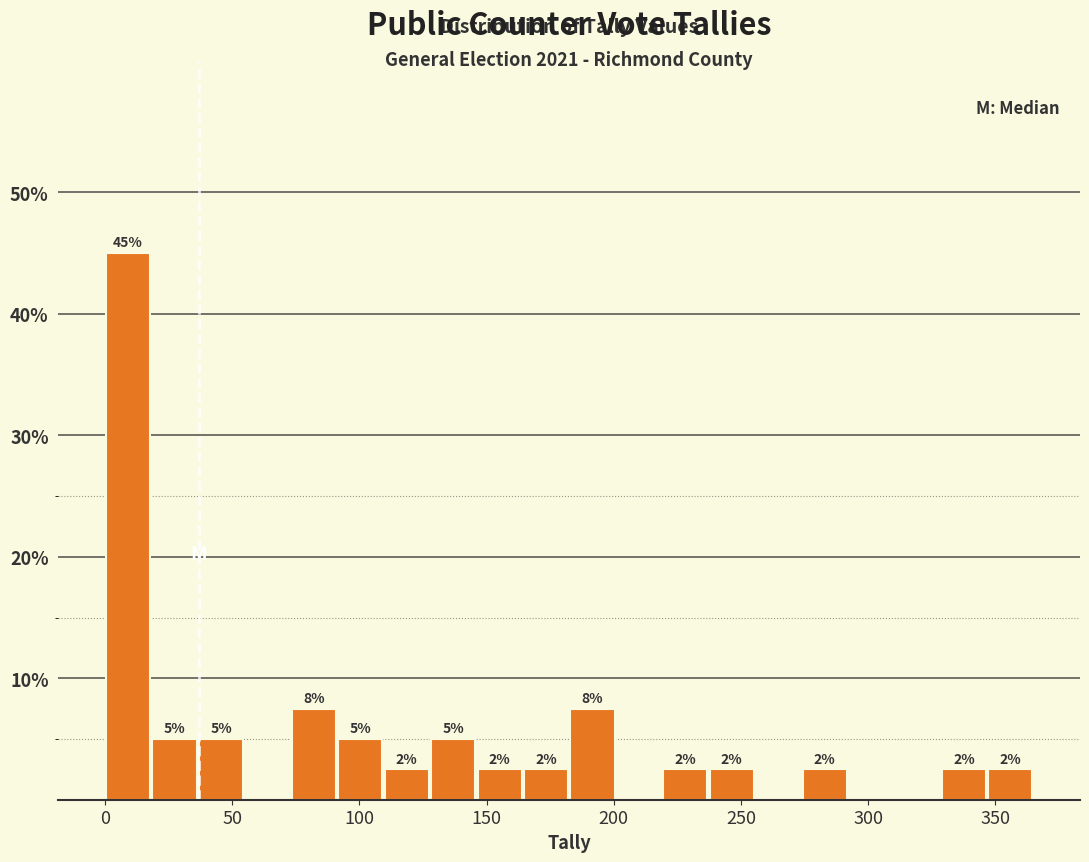

Around what value on the x-axis is the tallest bar? Give the approximate position of its centre, as read against the axis.

10